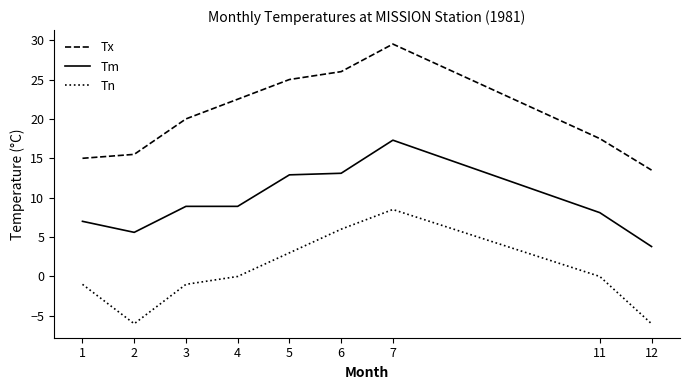

The value of Tm at 6 is 18.6. True or false?

False